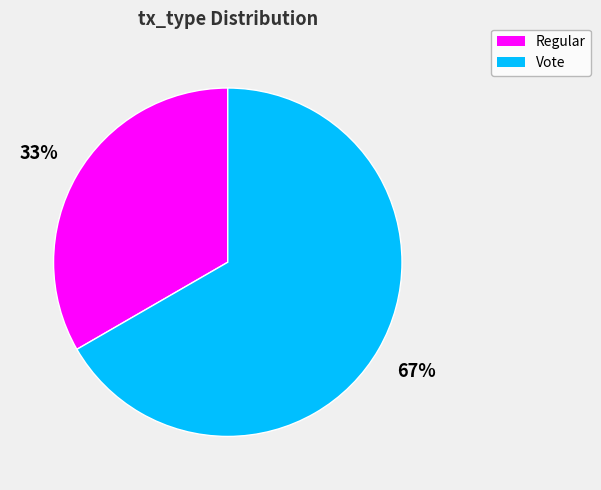

To the nearest percent, what percentage of the pie is Regular?

33%